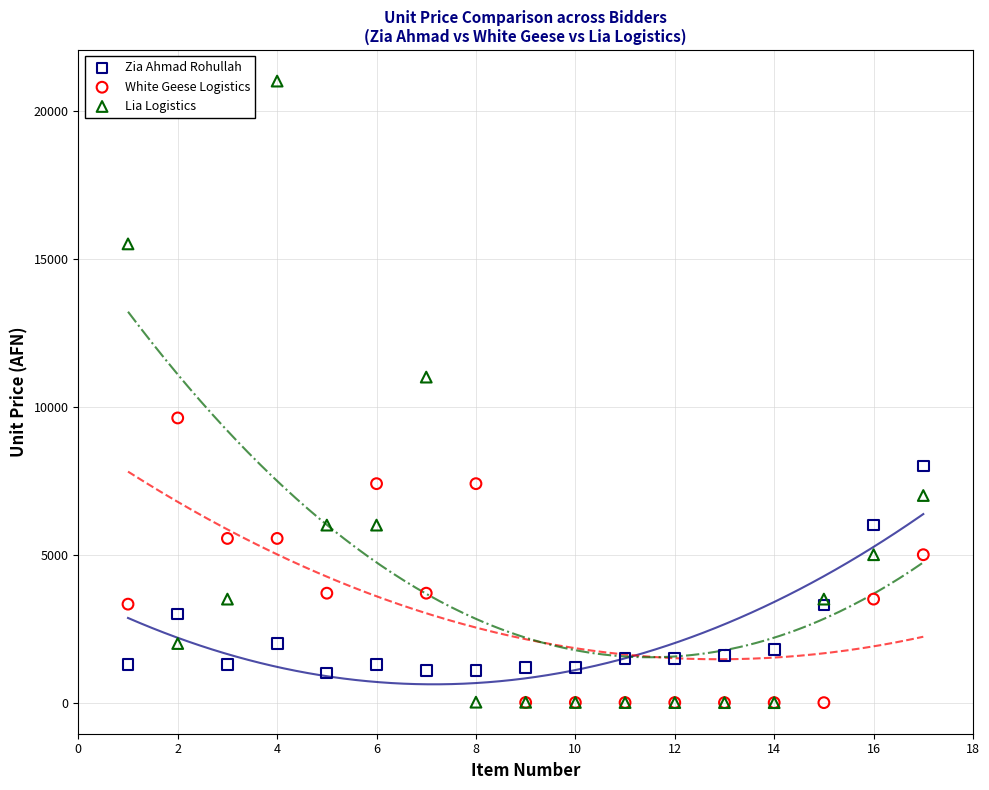

Which series has the largest Y range (max minus min)?

Lia Logistics